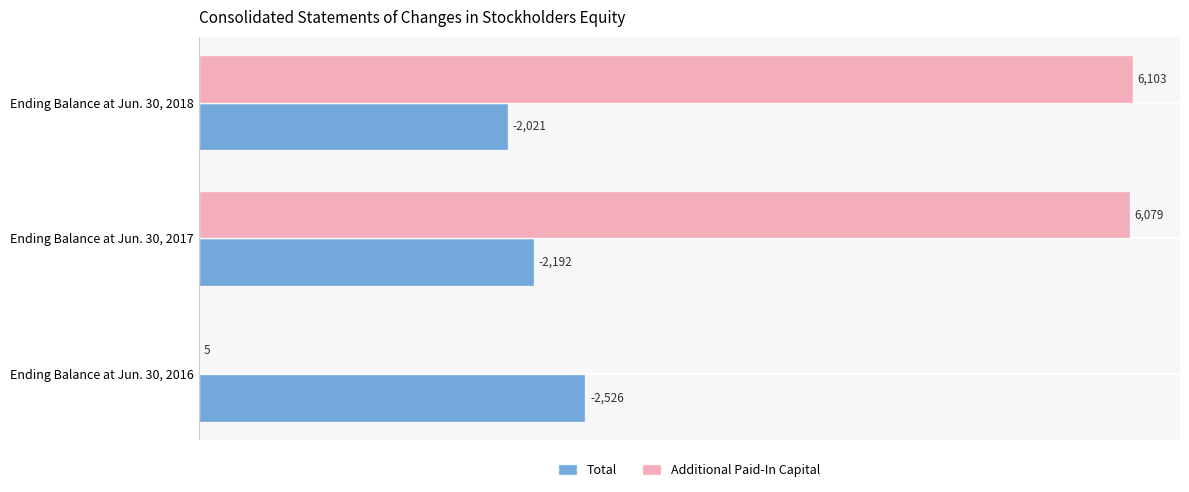

At which category is the sum across all series the highest?

Ending Balance at Jun. 30, 2017